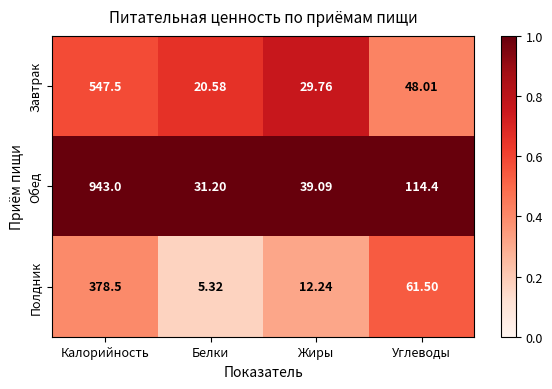

Between Белки and Жиры, which series saw the biggest shift?

Завтрак